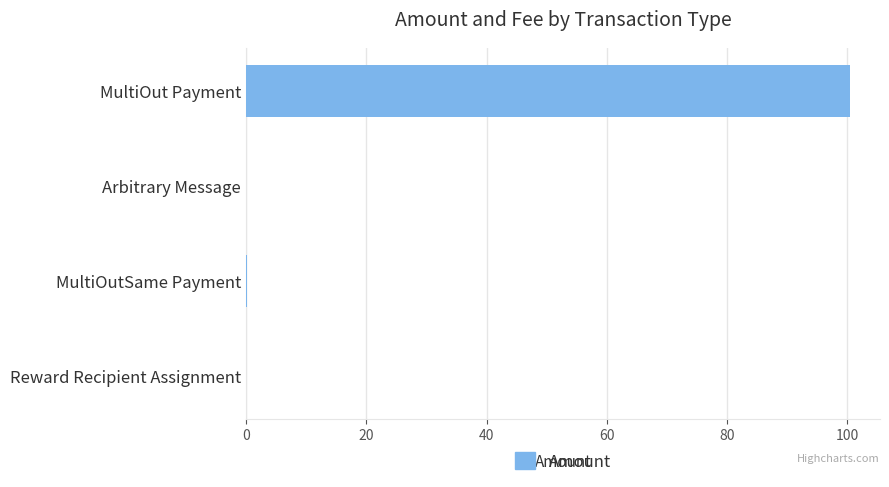

Read the value at MultiOut Payment.

100.4